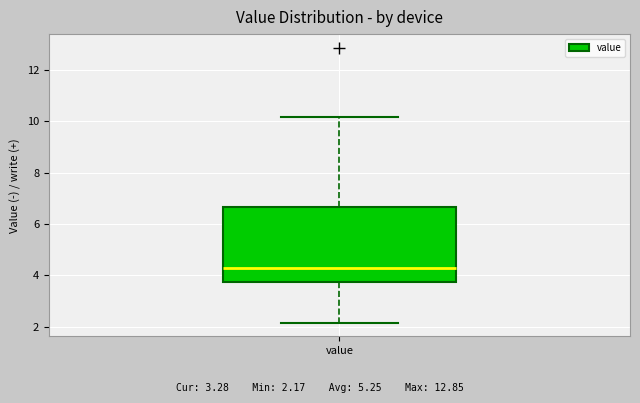

Transcribe this box plot: give where the median line is, the range the box spans, and where the two whiskers end, as read against the y-axis. The values are not printed on the chart, so give them approximately, as read against the axis.

median 4.2, box 3.8 to 6.6, whiskers 2.2 to 10.2